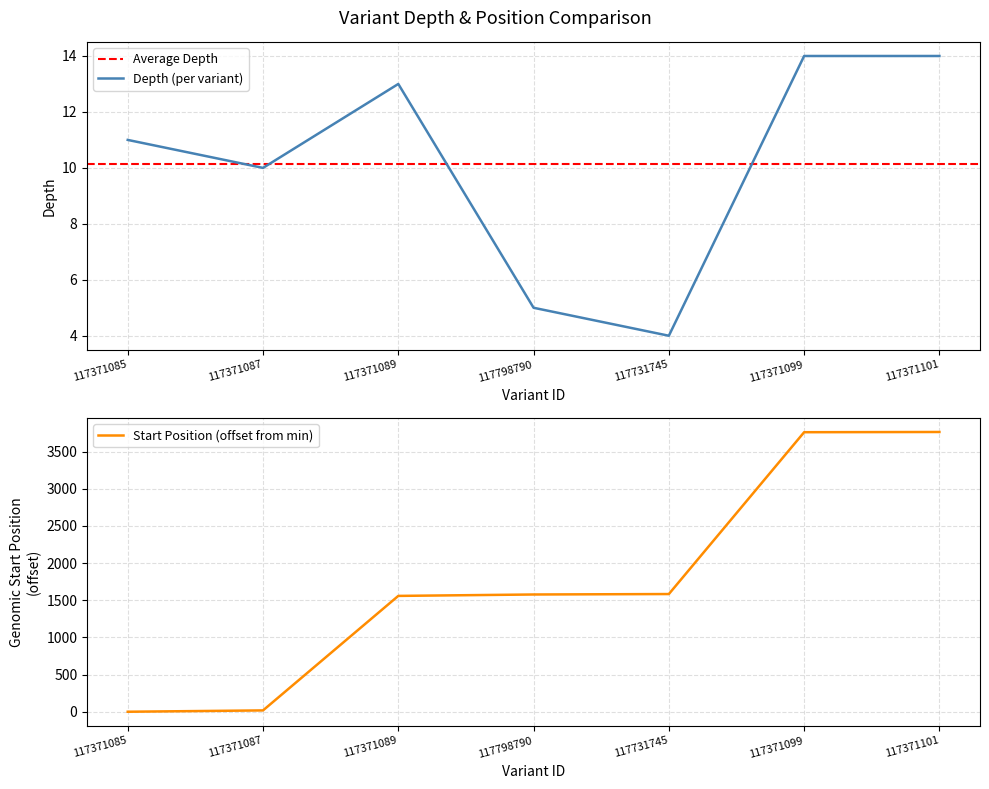

True or false: depth has a value of 2 at 117798790.

False